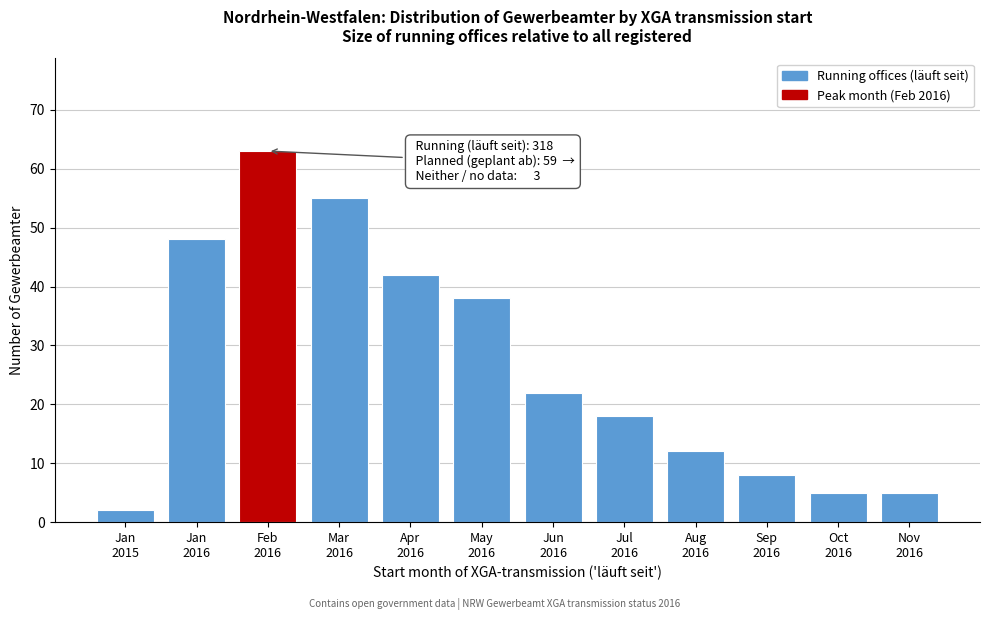

Reading right to left, what are all the values shown in this chart?

5	5	8	12	18	22	38	42	55	63	48	2